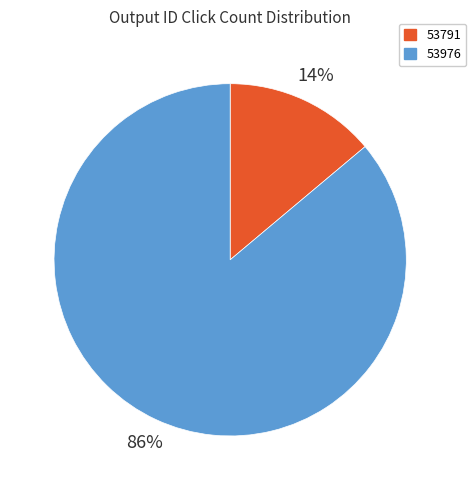

To the nearest percent, what portion does 53976 represent?

86%